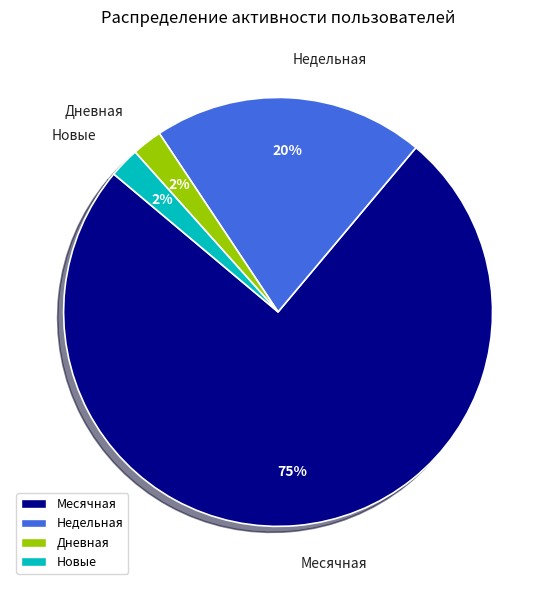

Combined, do Месячная and Недельная account for over 50%?

Yes